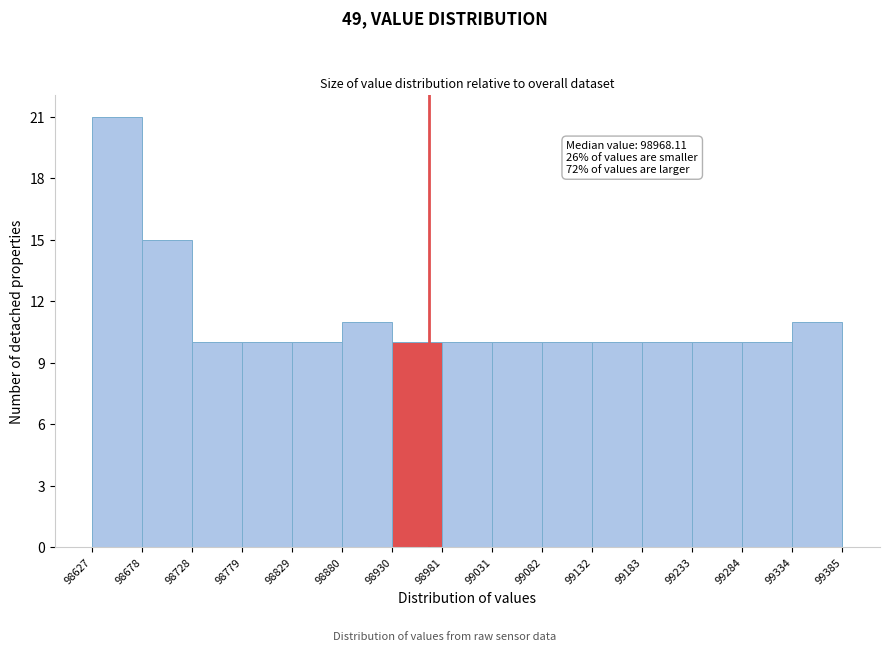

Which range on the x-axis has the tallest bar?

98627 to 98678